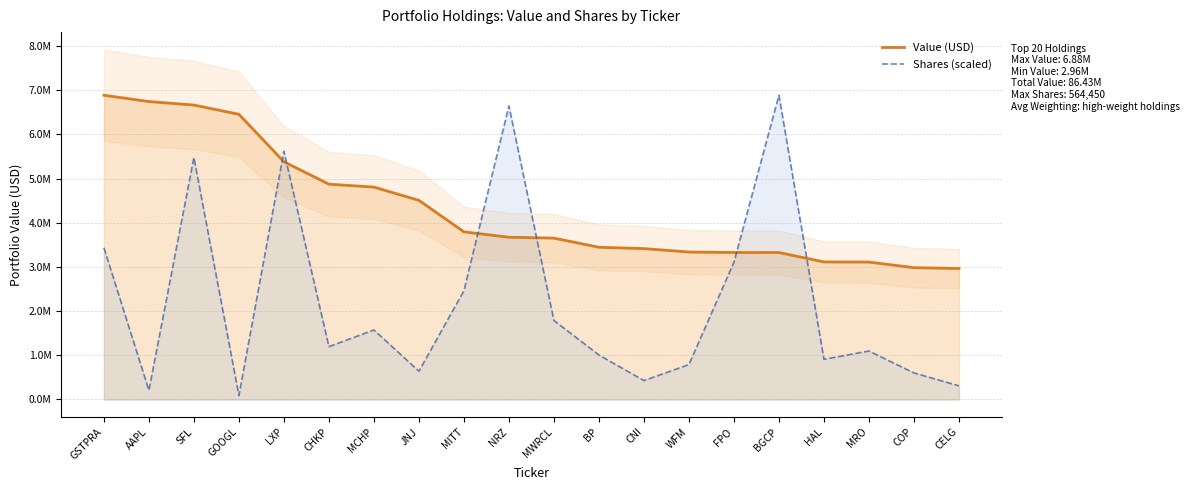

Does the chart have visible grid lines?

Yes